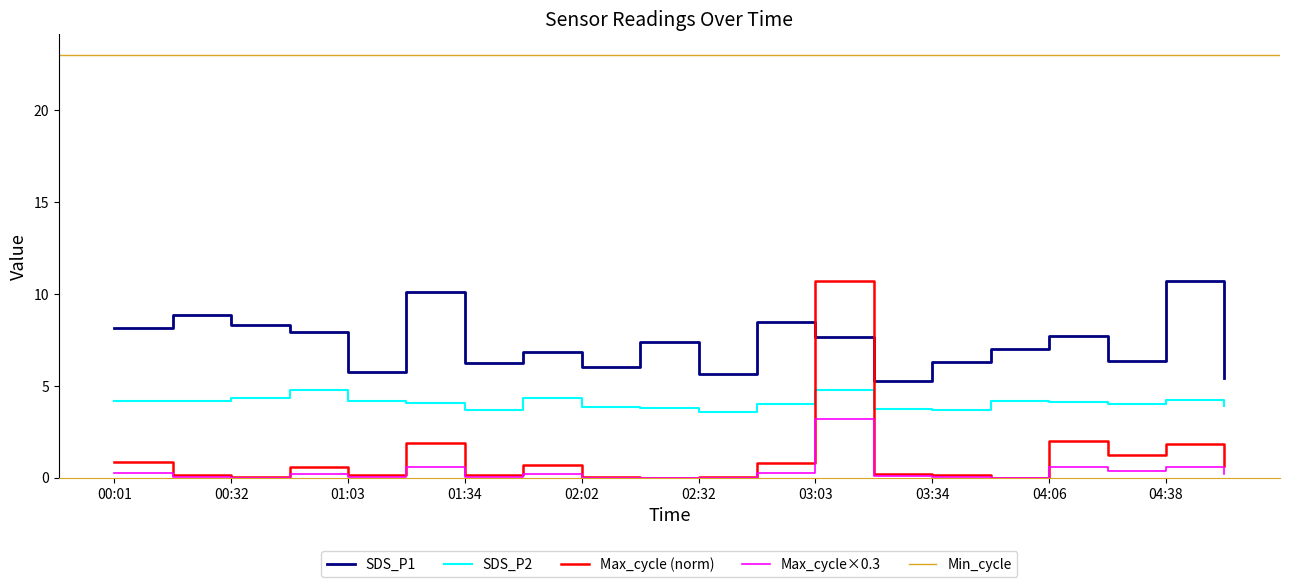

Which category has the highest value in the Max_cycle×0.3 series?

03:03